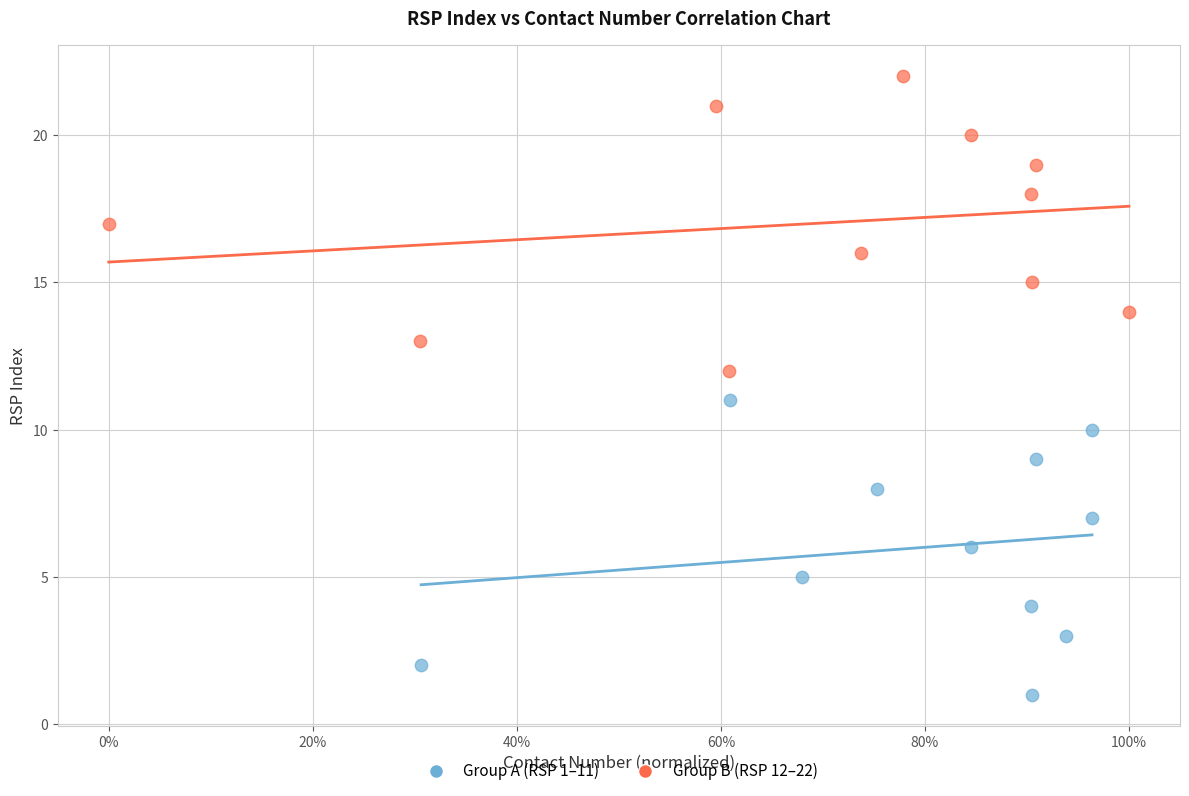

Which series contains the lowest Y value?

Group A (RSP 1–11)